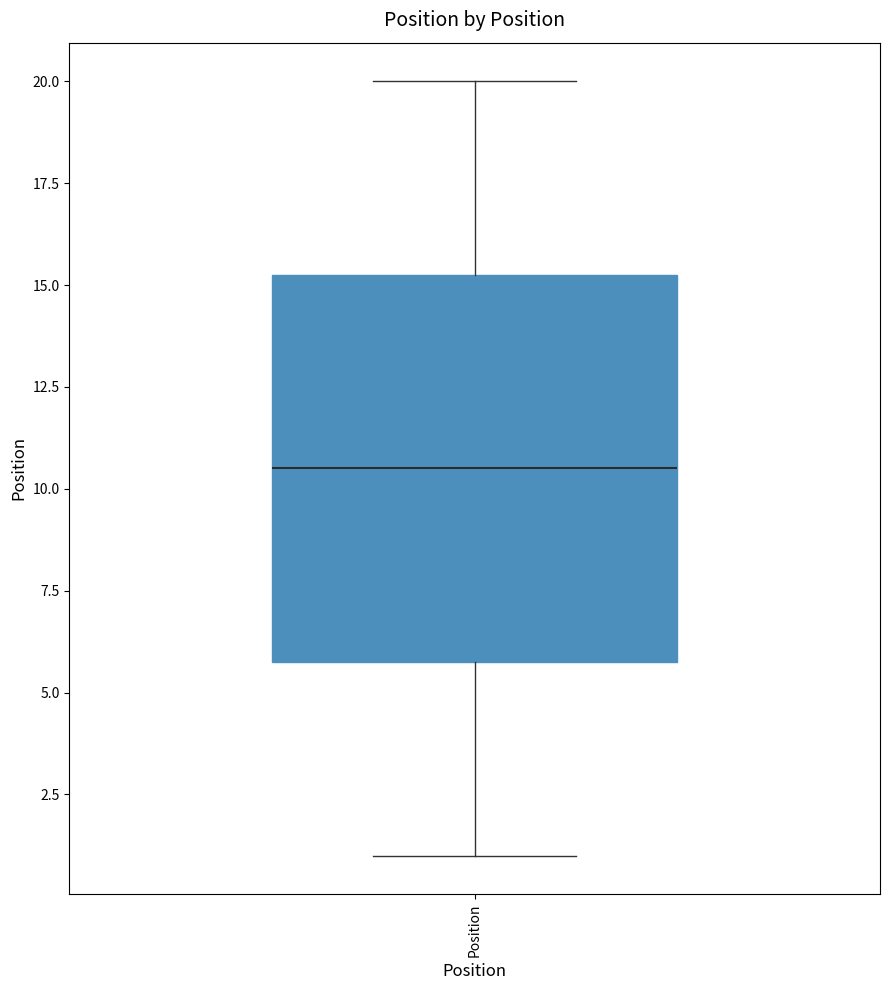

Where is the lower edge of the box for Position on the y-axis? The values are not printed on the chart, so give them approximately, as read against the axis.

6.0